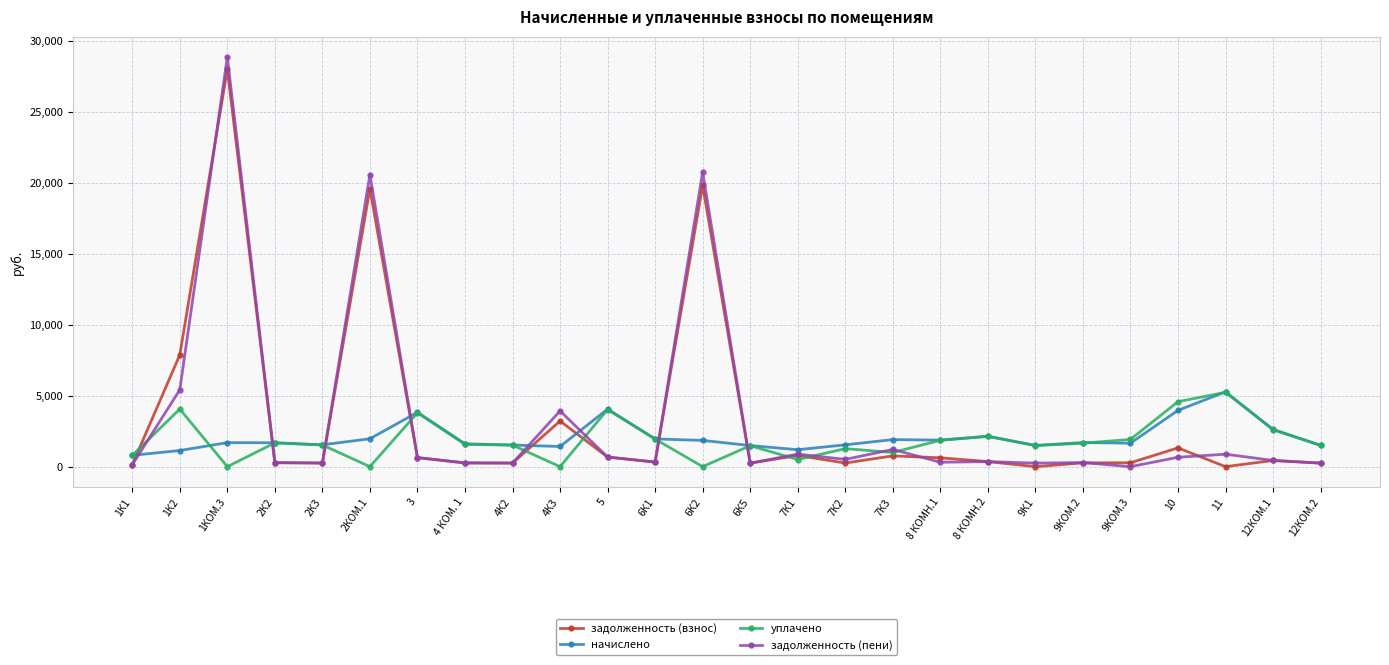

What is the sum of the задолженность (взнос) values at 1К2 and 10?

9203.2